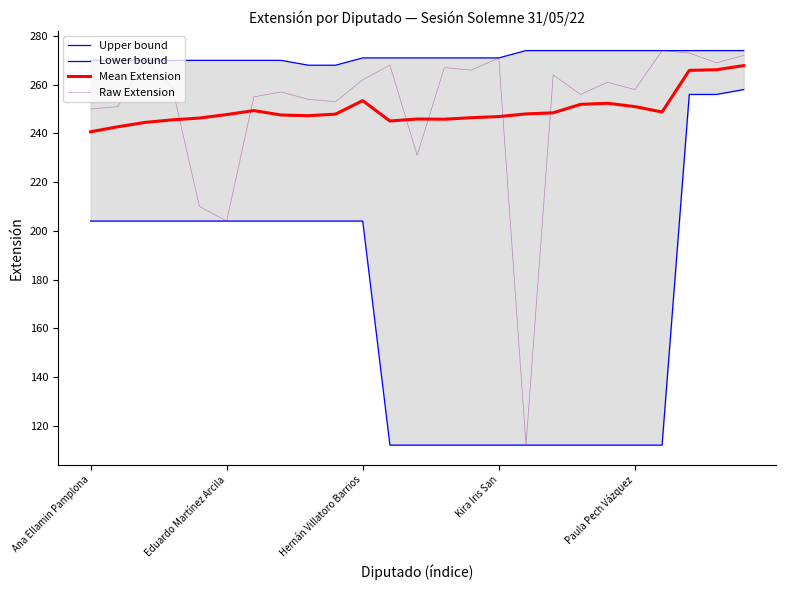

What are all the series names shown in the legend?

Upper bound, Lower bound, Mean Extension, Raw Extension